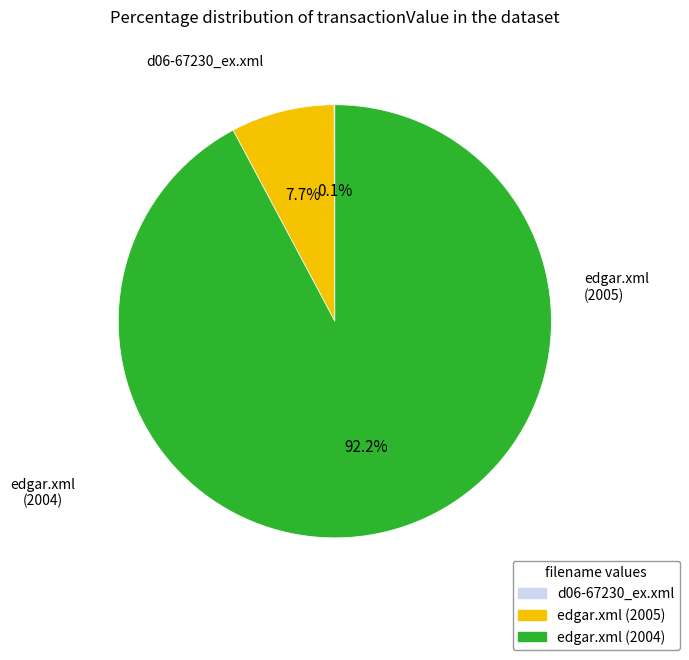

What is the largest slice in the pie chart?

edgar.xml (2004)